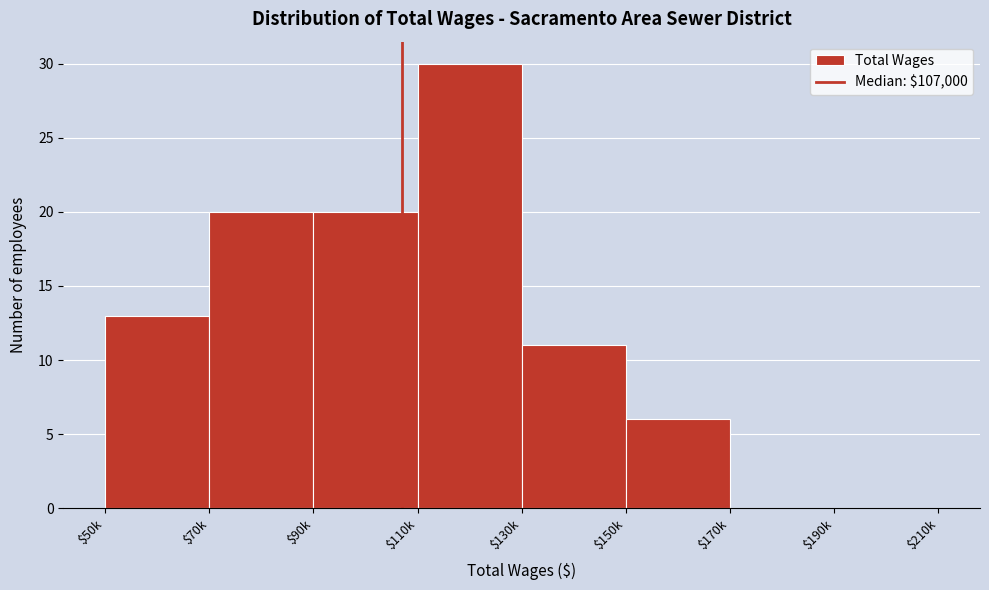

What is the greatest value displayed?

30